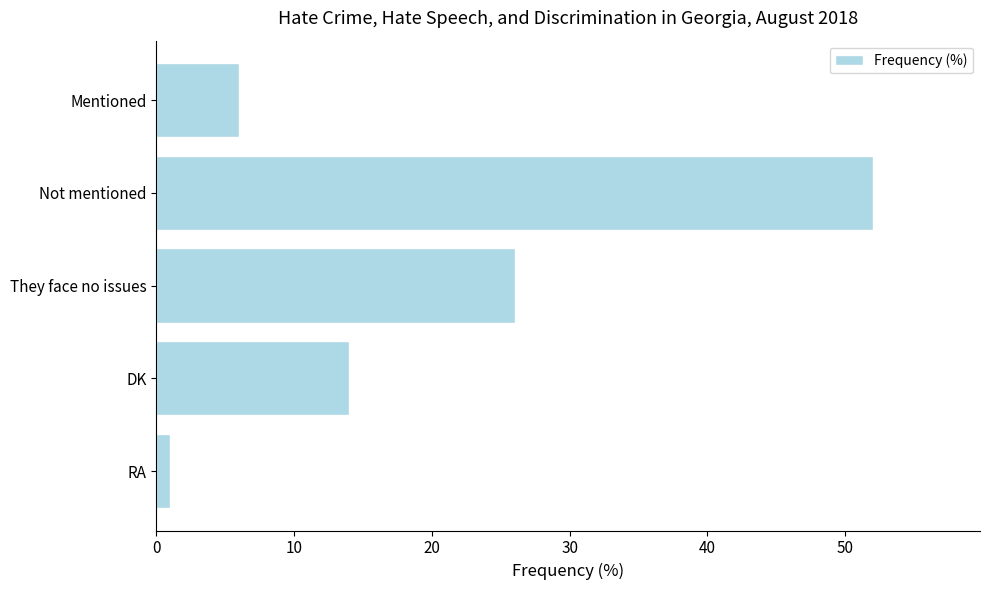

What is the approximate value at Mentioned?

6